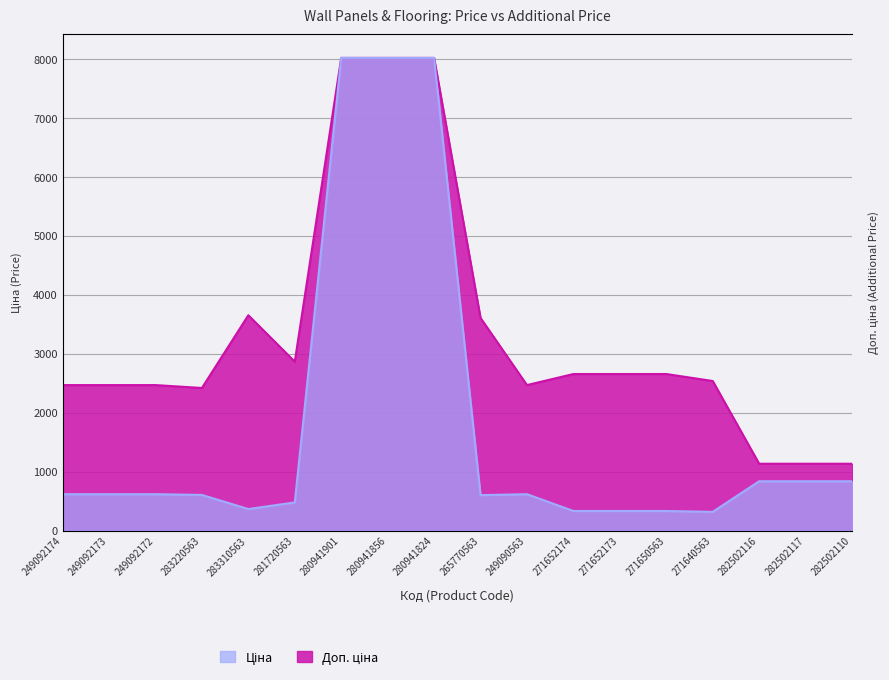

What is the minimum value for Ціна?

317.2